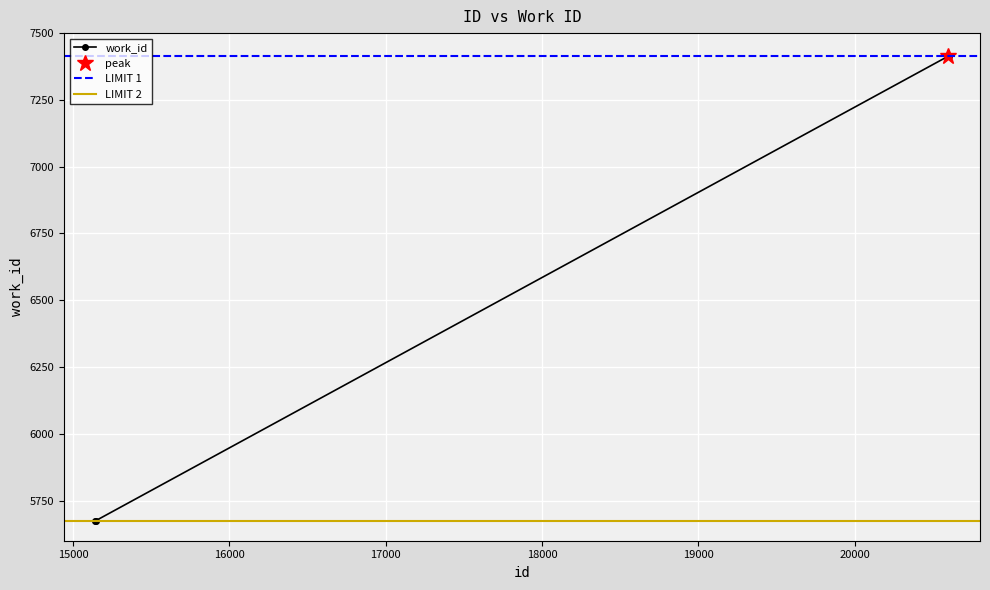

Which has a higher value, 15144 or 20602?

20602